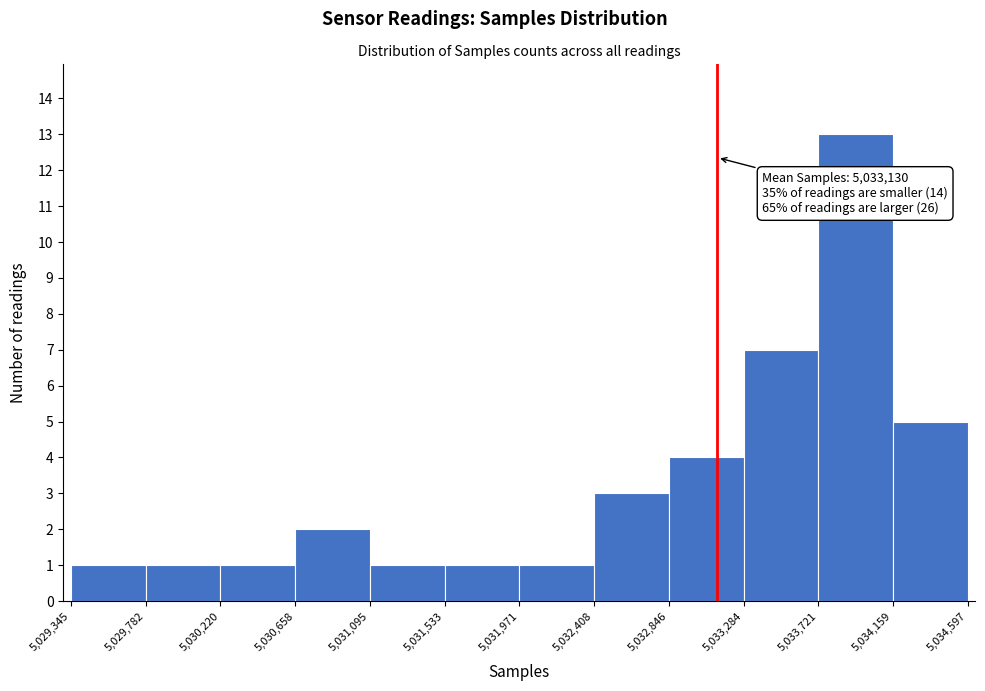

Which range on the x-axis has the tallest bar?

5,033,721 to 5,034,159